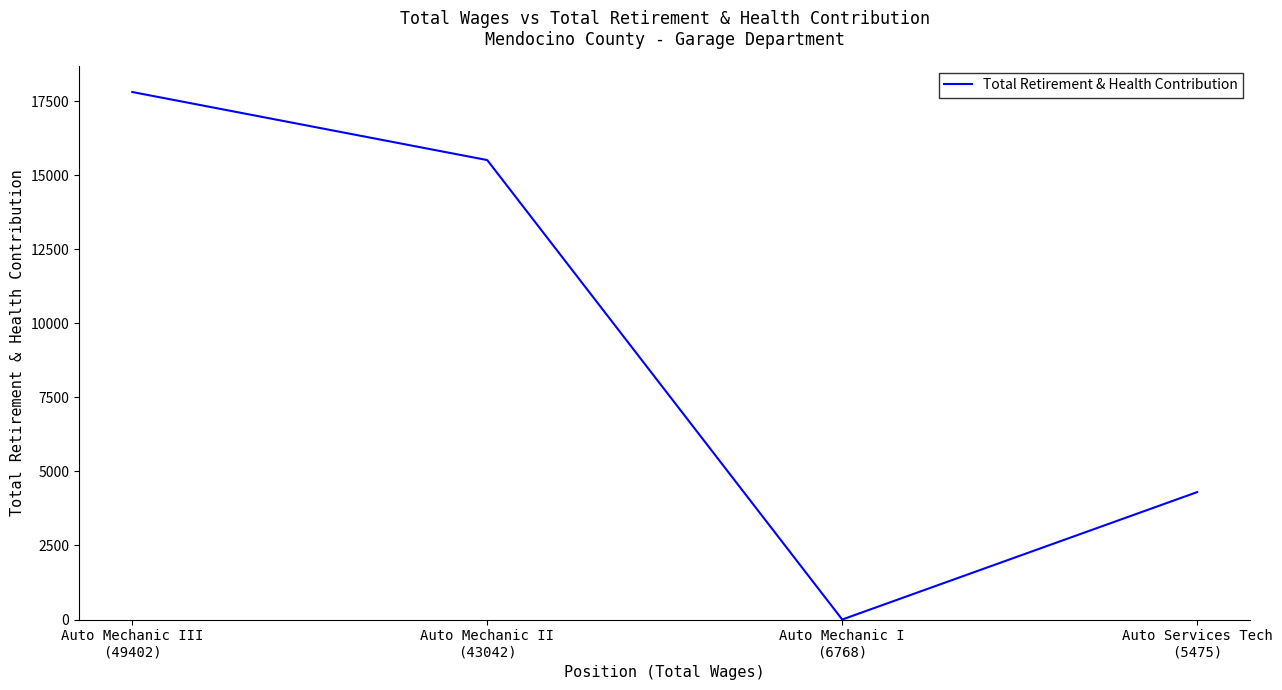

How many values are below 15512?

2